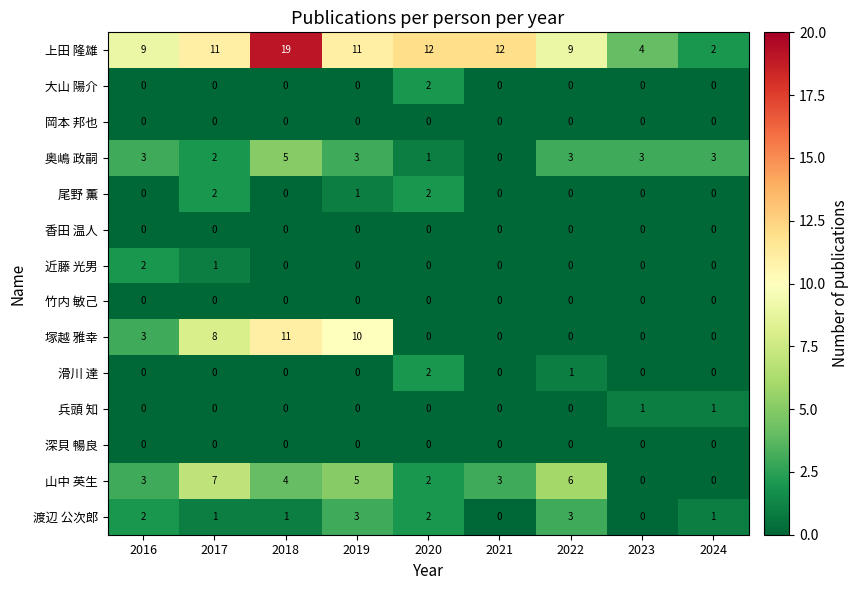

Which series has the largest range (max minus min)?

上田 隆雄